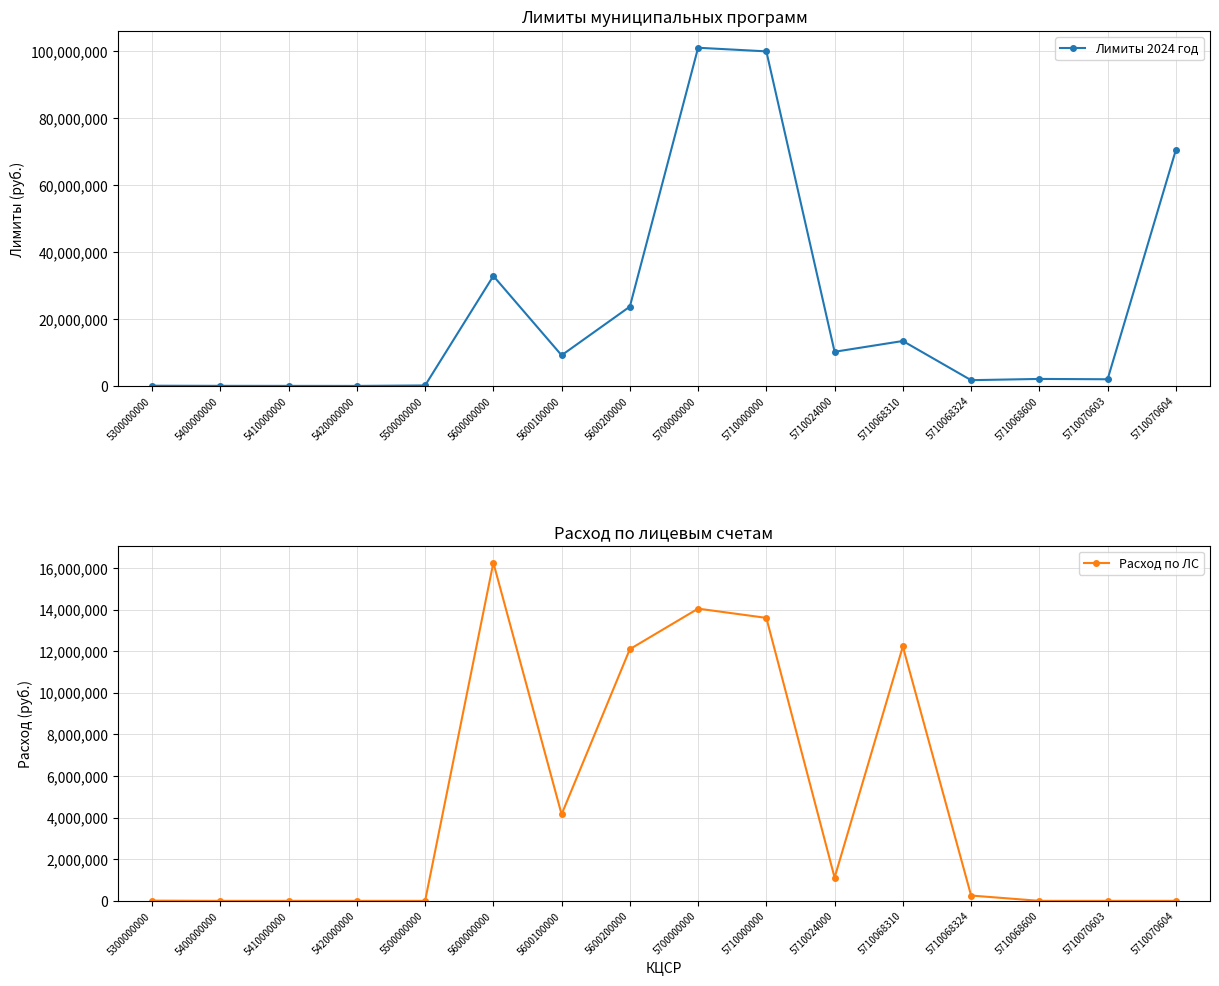

Which series has the largest range (max minus min)?

Лимиты 2024 год